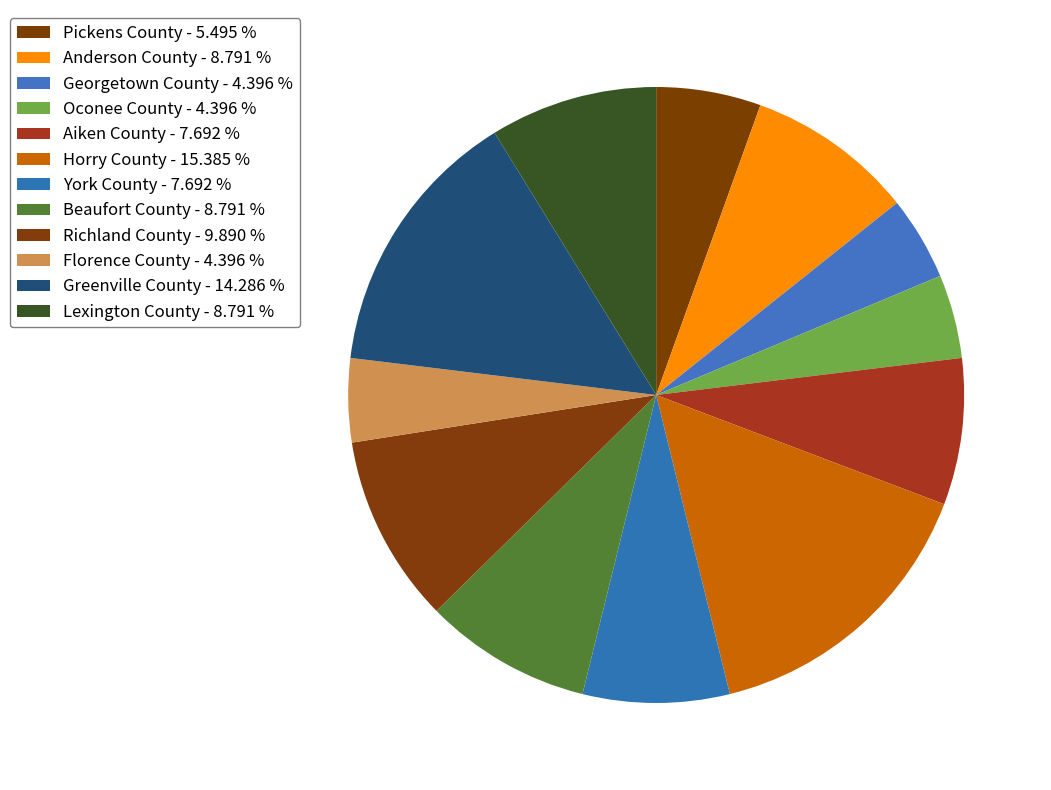

Which slice is the largest?

Horry County - 15.385 %